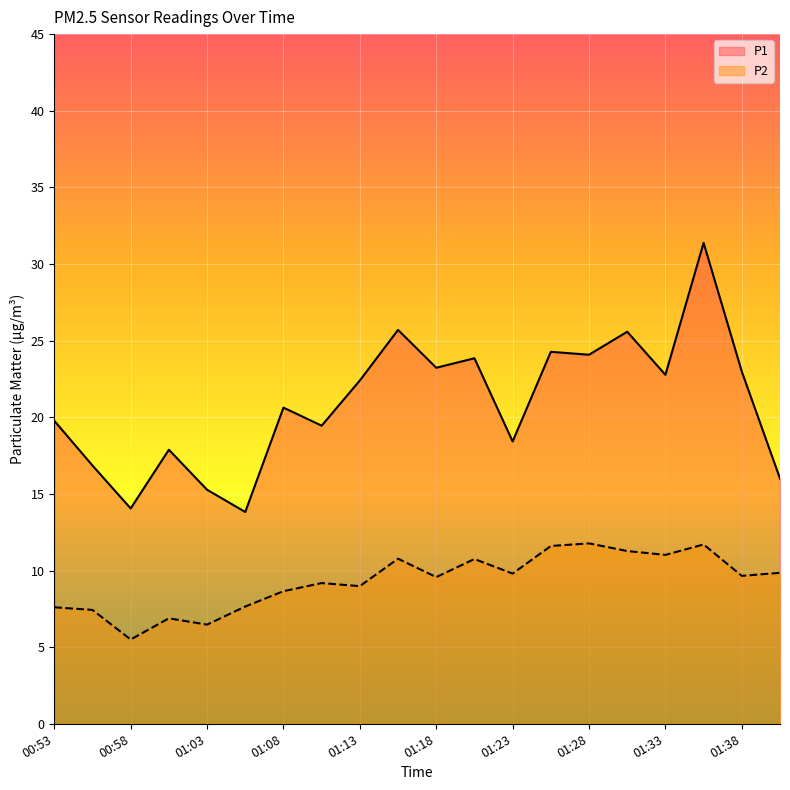

Reading left to right, what are all the values shown in this chart?

P1: 00:53=19.8	00:56=16.9	00:58=14.1	01:01=17.9	01:03=15.3	01:06=13.8	01:08=20.6	01:10=19.4	01:13=22.4	01:15=25.7	01:18=23.2	01:20=23.9	01:23=18.4	01:25=24.3	01:28=24.1	01:30=25.6	01:33=22.8	01:35=31.4	01:38=23.0	01:40=16.0
P2: 00:53=7.6	00:56=7.4	00:58=5.5	01:01=6.9	01:03=6.5	01:06=7.7	01:08=8.7	01:10=9.2	01:13=9.0	01:15=10.8	01:18=9.6	01:20=10.8	01:23=9.8	01:25=11.6	01:28=11.8	01:30=11.3	01:33=11.0	01:35=11.7	01:38=9.7	01:40=9.8